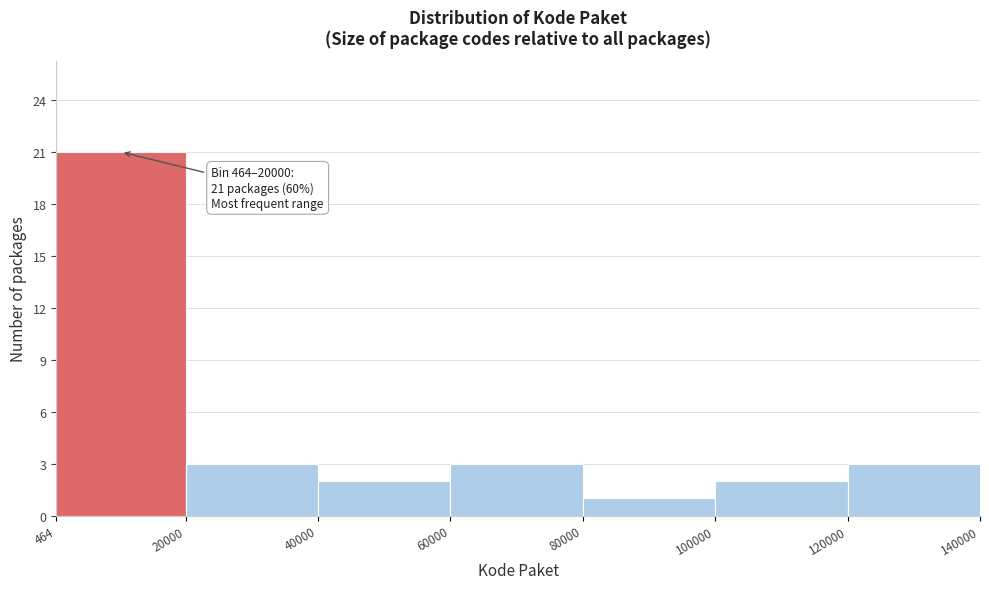

Which range on the x-axis has the tallest bar?

464 to 20000